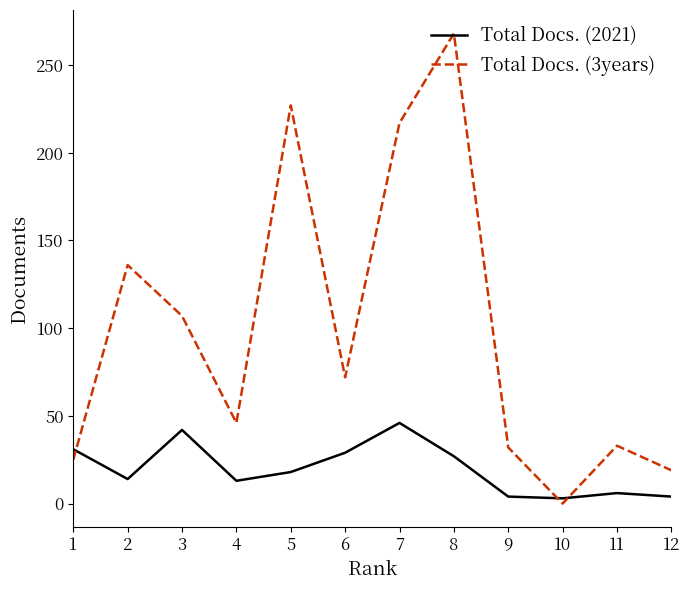

Where is the first local maximum for Total Docs. (2021)?

3